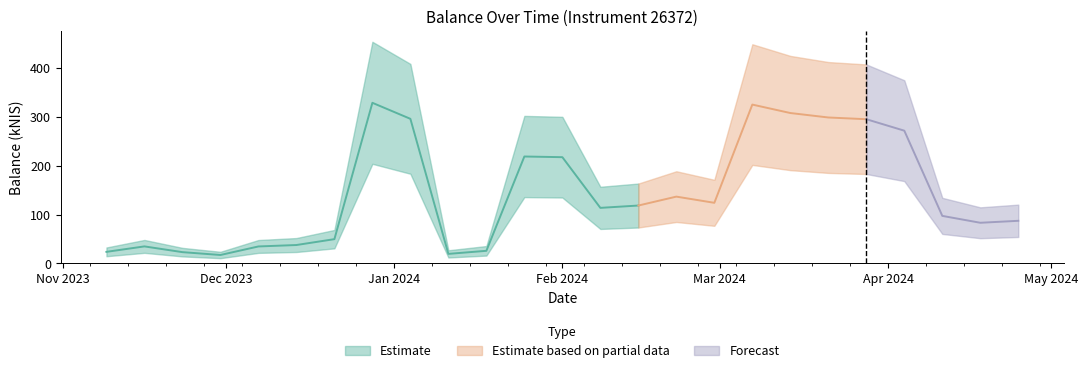

What is the difference between the values at 2024-04-11 and 2023-12-14?

59.7